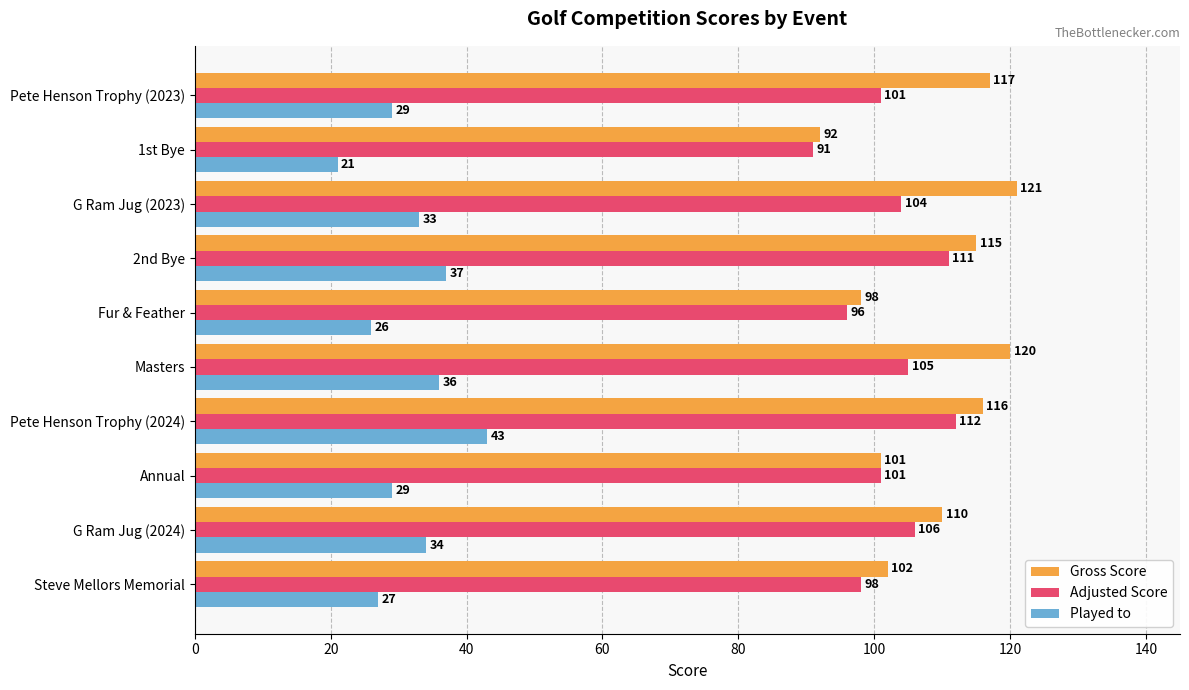

What value does the Played to series have at 1st Bye, to the nearest 5?

20